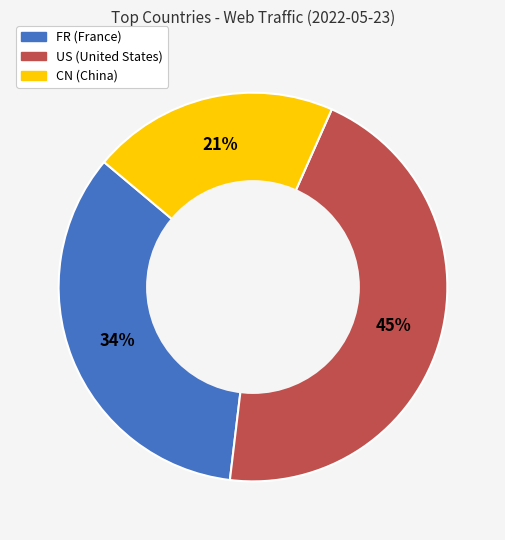

How many slices are in this pie chart?

3